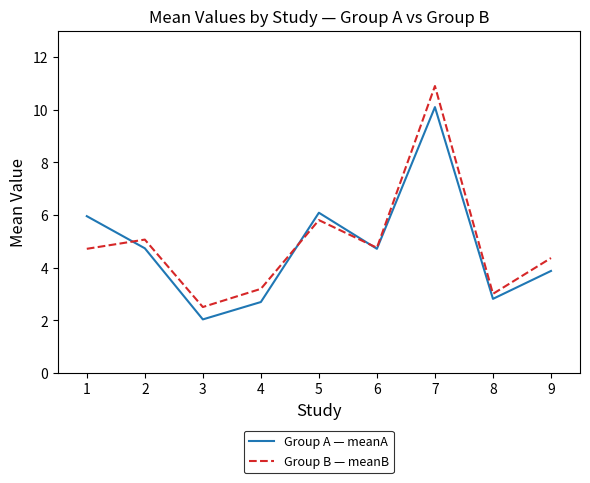

List the series in order of their peak value, highest first.

Group B — meanB, Group A — meanA